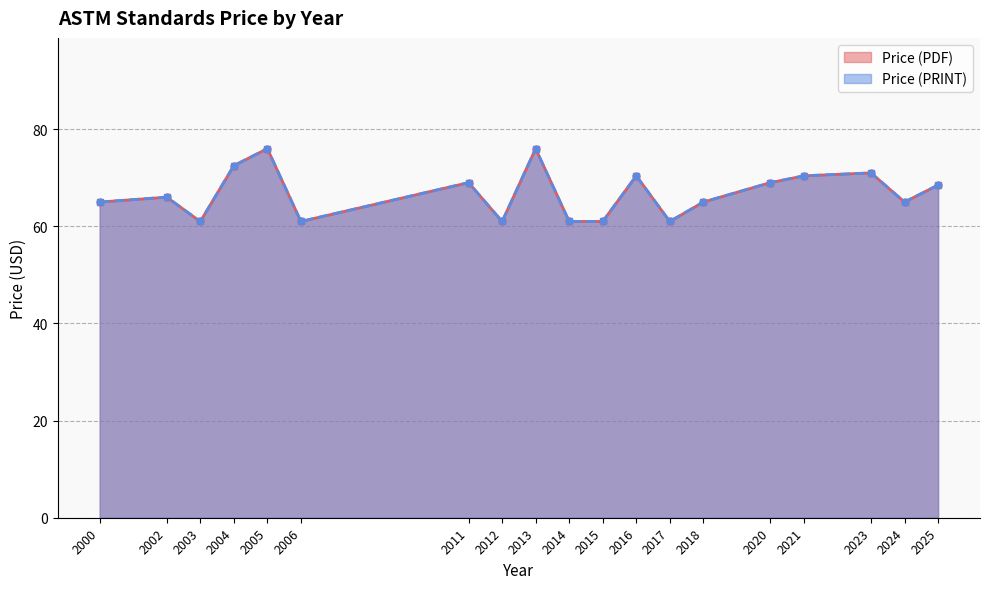

Does the chart display data point markers on the line(s)?

Yes